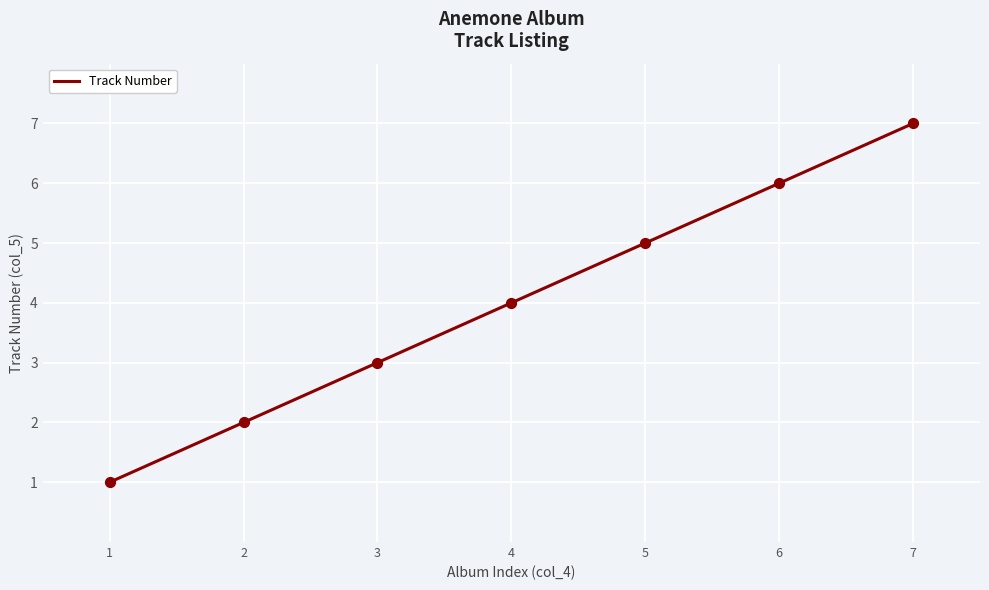

What is the change in value from 3 to 7?

+4